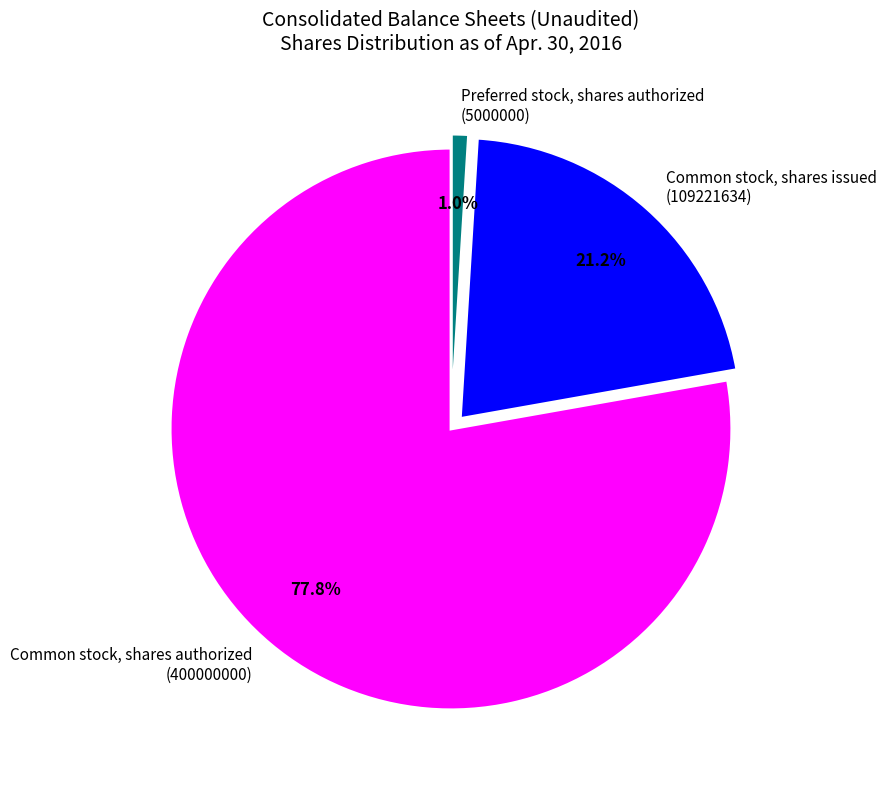

To the nearest percent, what is the average slice percentage?

33%